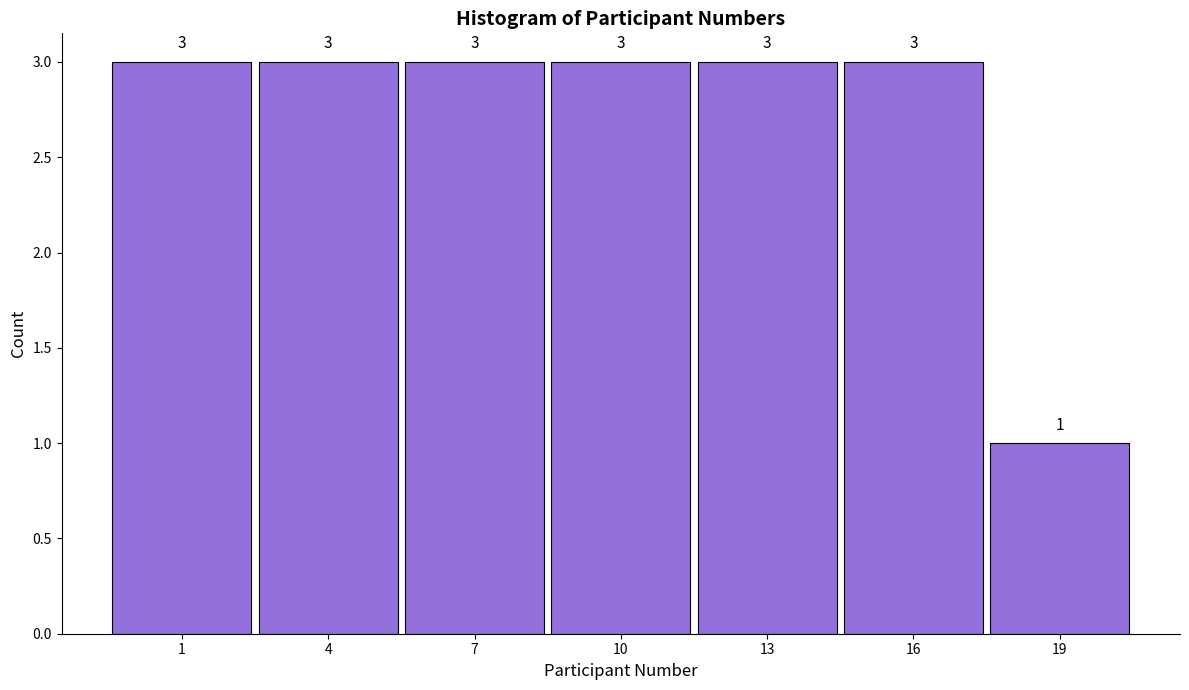

Reading left to right, extract all data points from this chart.

1=3	4=3	7=3	10=3	13=3	16=3	19=1